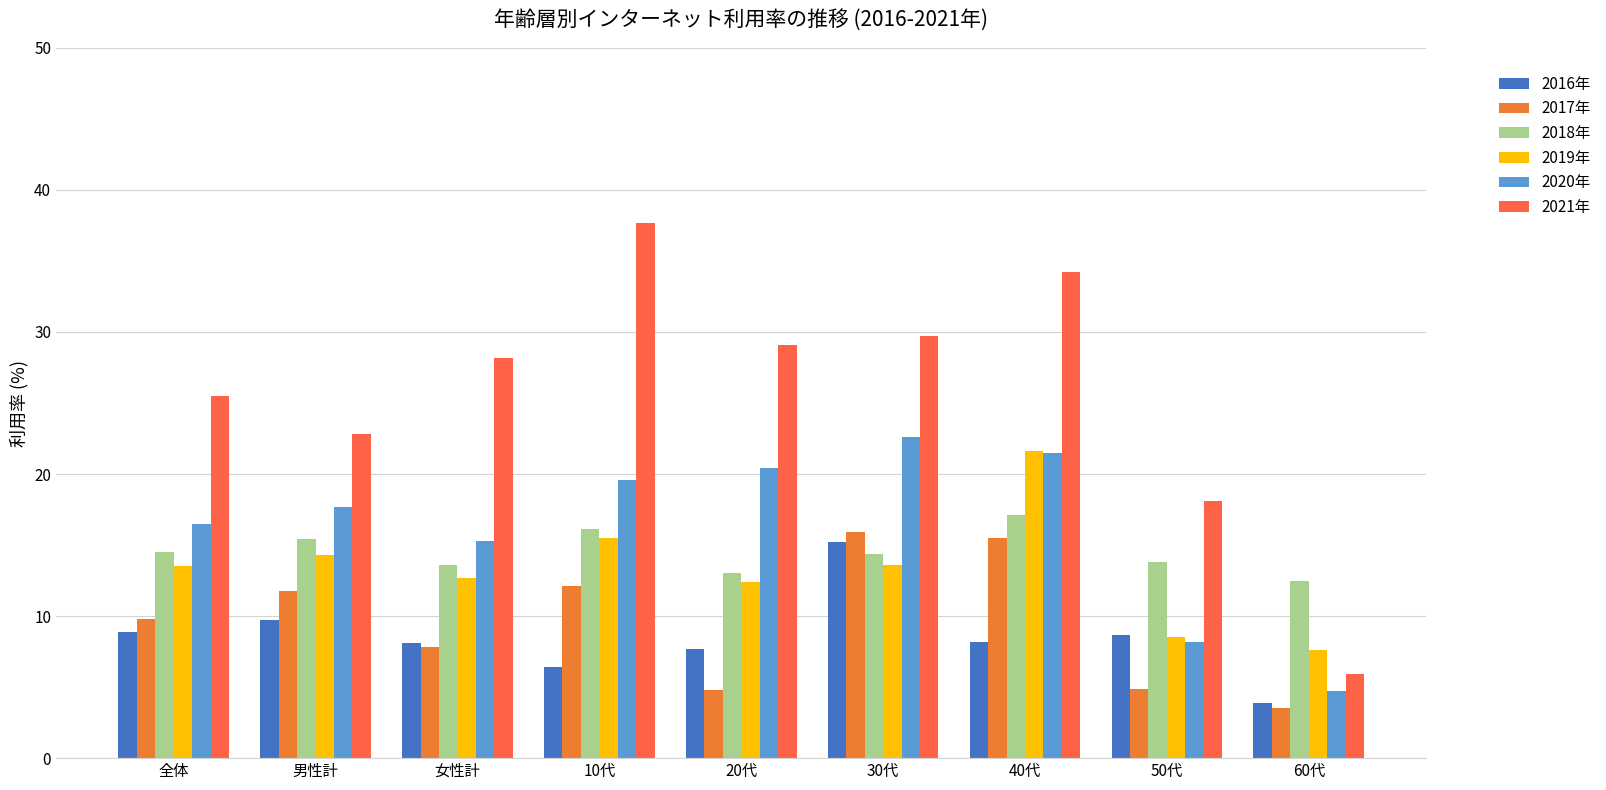

Which category has the highest value in the 2020年 series?

30代